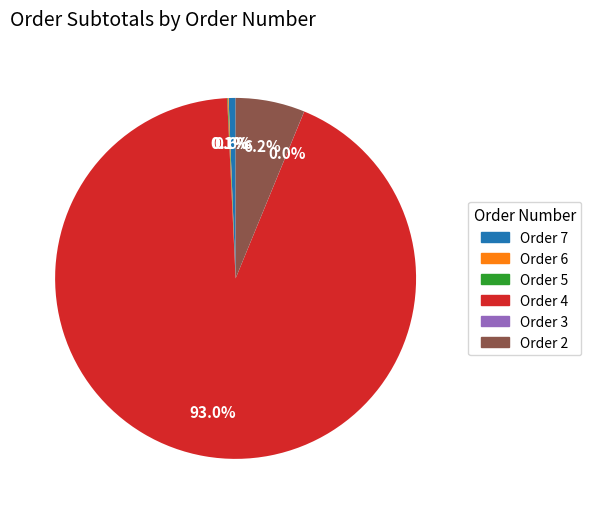

What is the largest slice in the pie chart?

Order 4